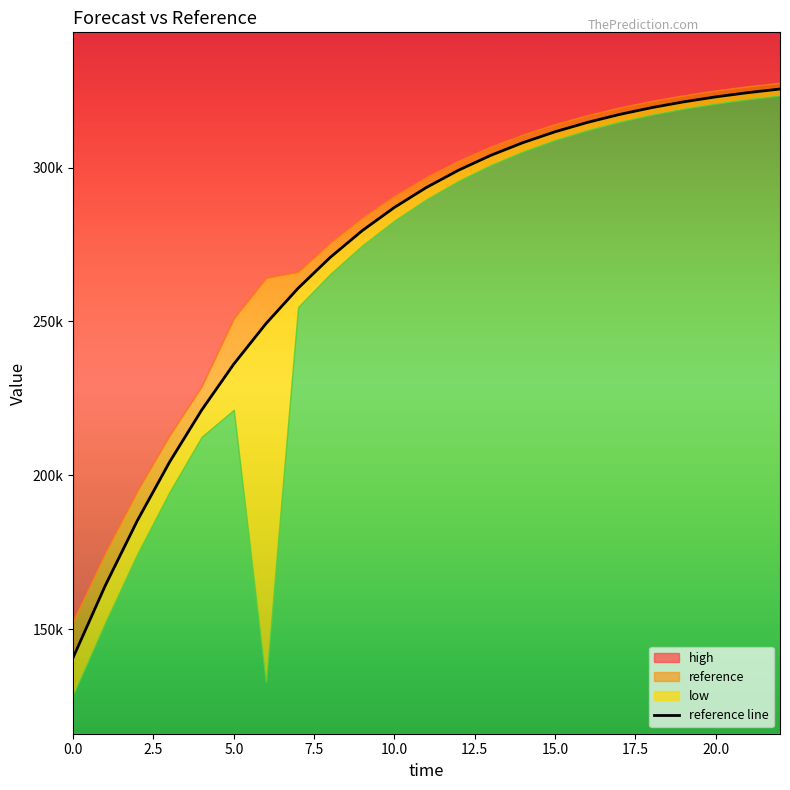

What is the average value?

272249.9